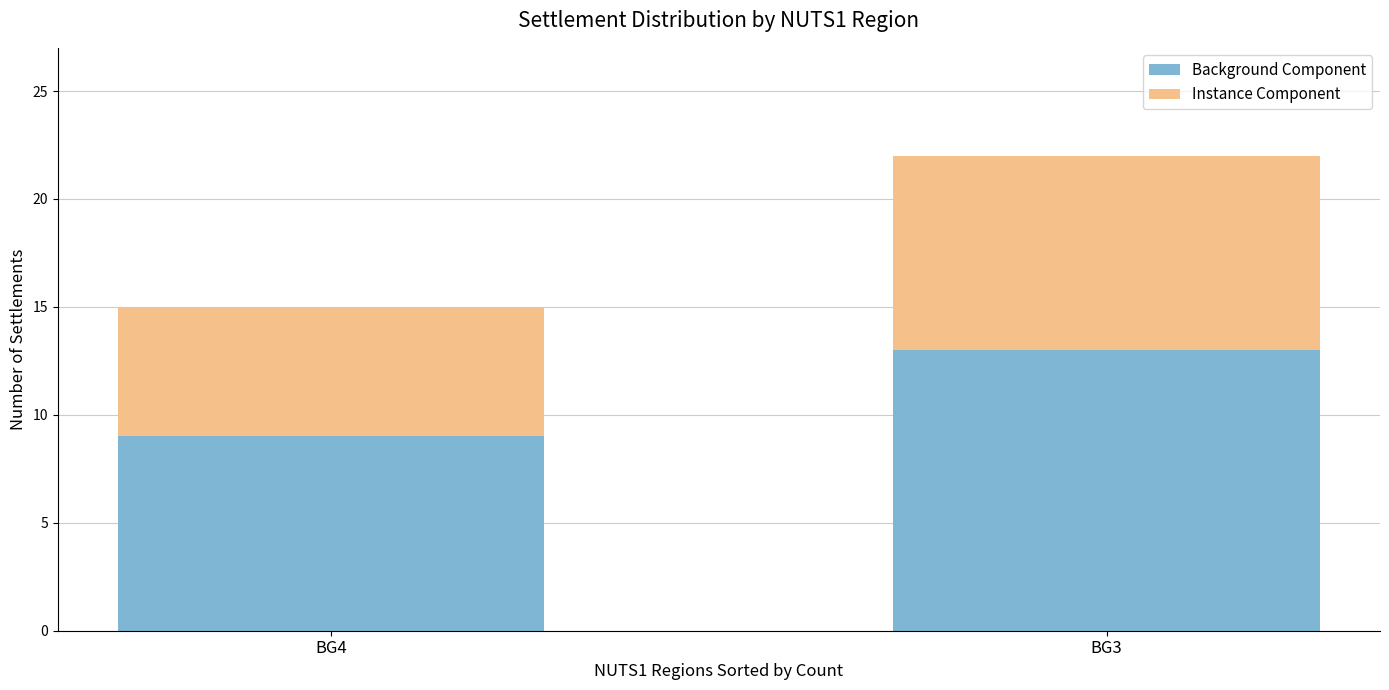

Is it true that Background Component equals 3 at BG4?

False